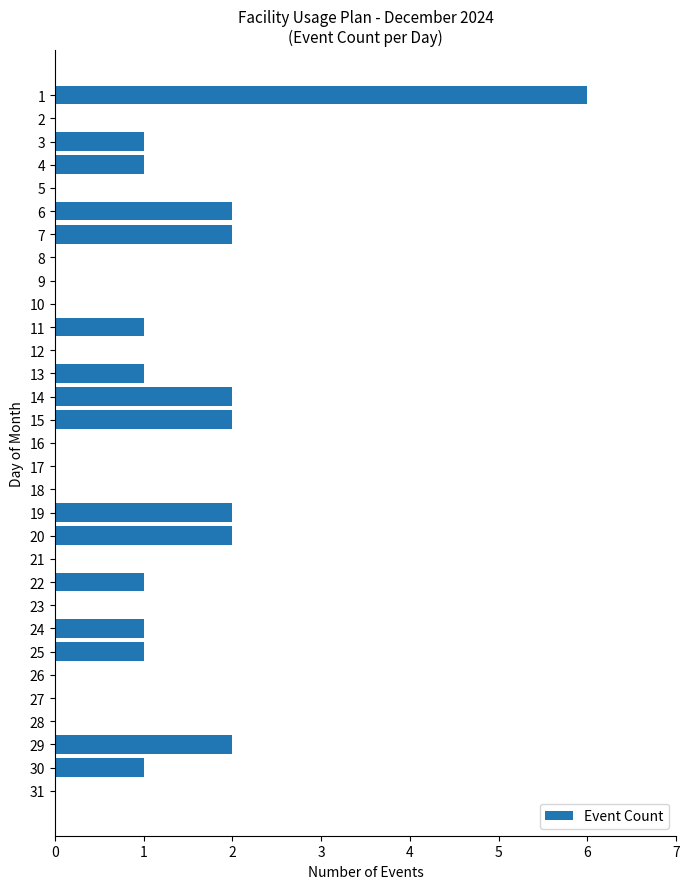

Is it true that the value at 10 is 0?

True